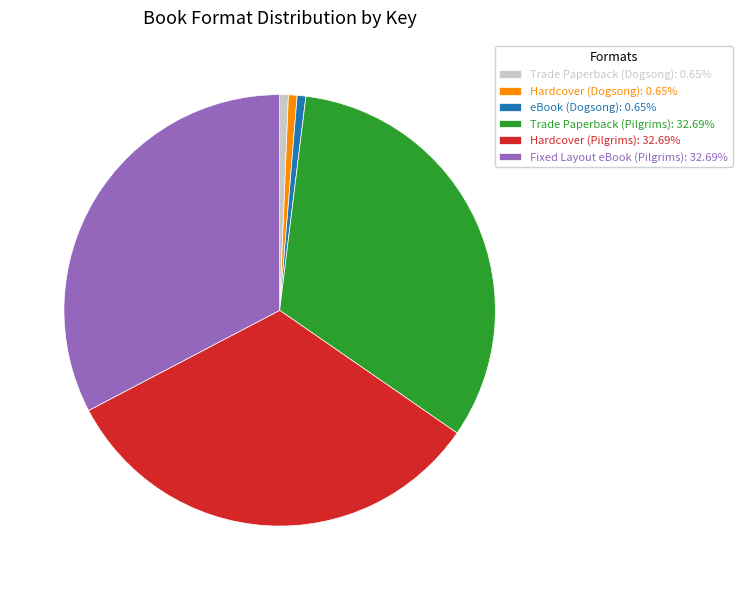

Is eBook (Dogsong) the majority of the pie?

No